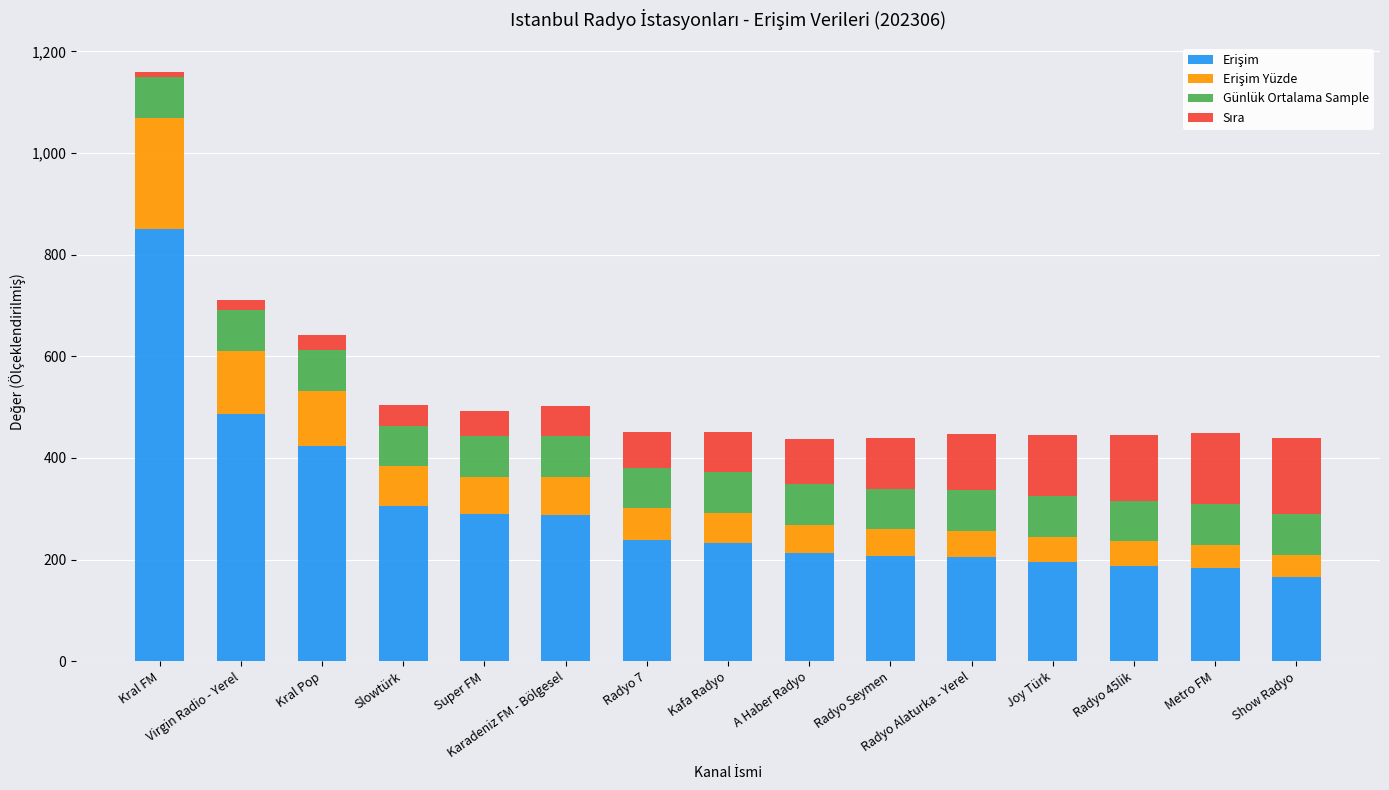

How many data points does each series have?

15